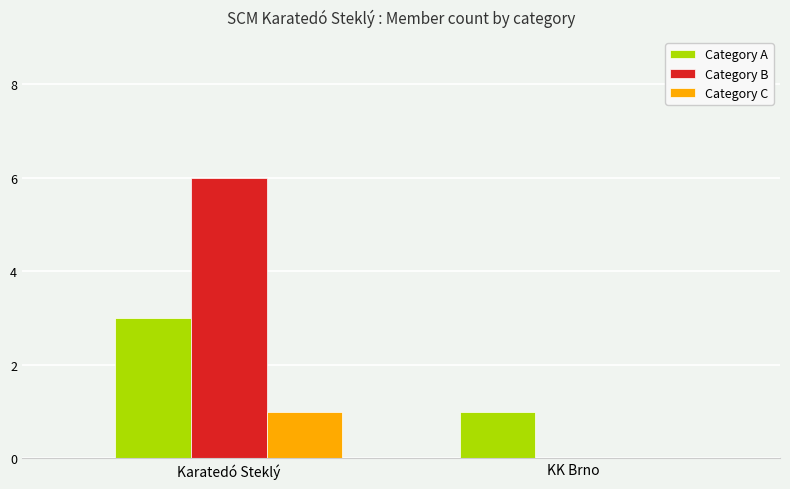

Which series has the largest total across all categories?

Category B